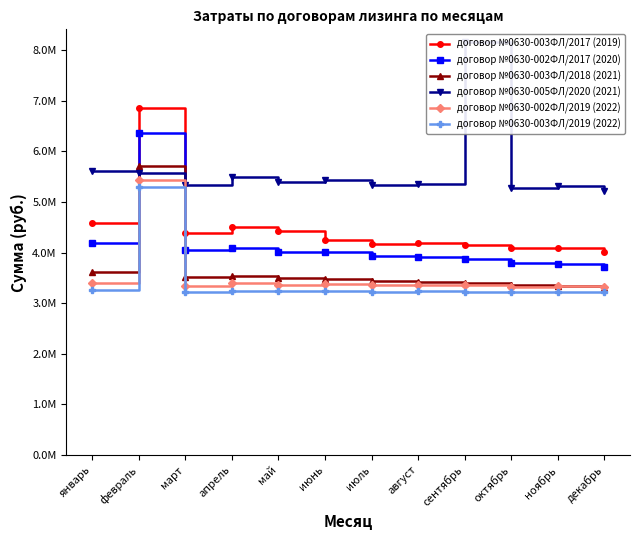

How many distinct data groups are displayed?

6